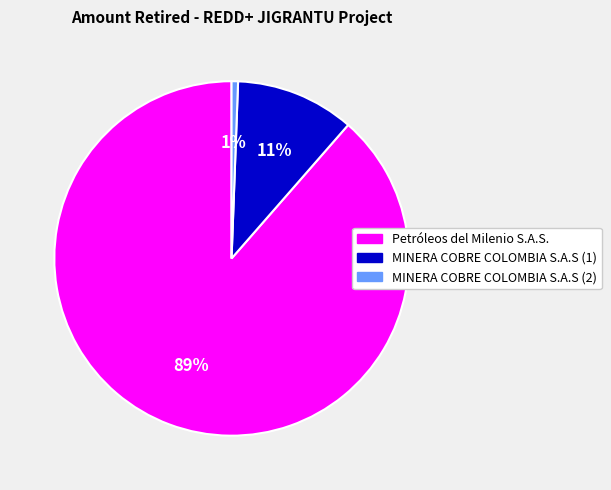

To the nearest percent, what portion does MINERA COBRE COLOMBIA S.A.S (1) represent?

11%